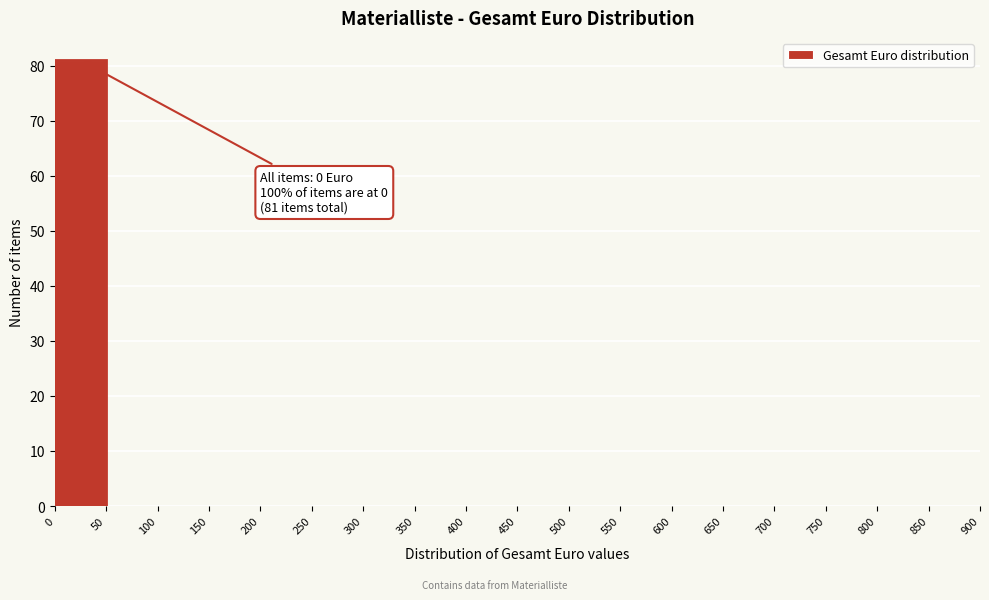

Which range on the x-axis has the tallest bar?

0 to 50